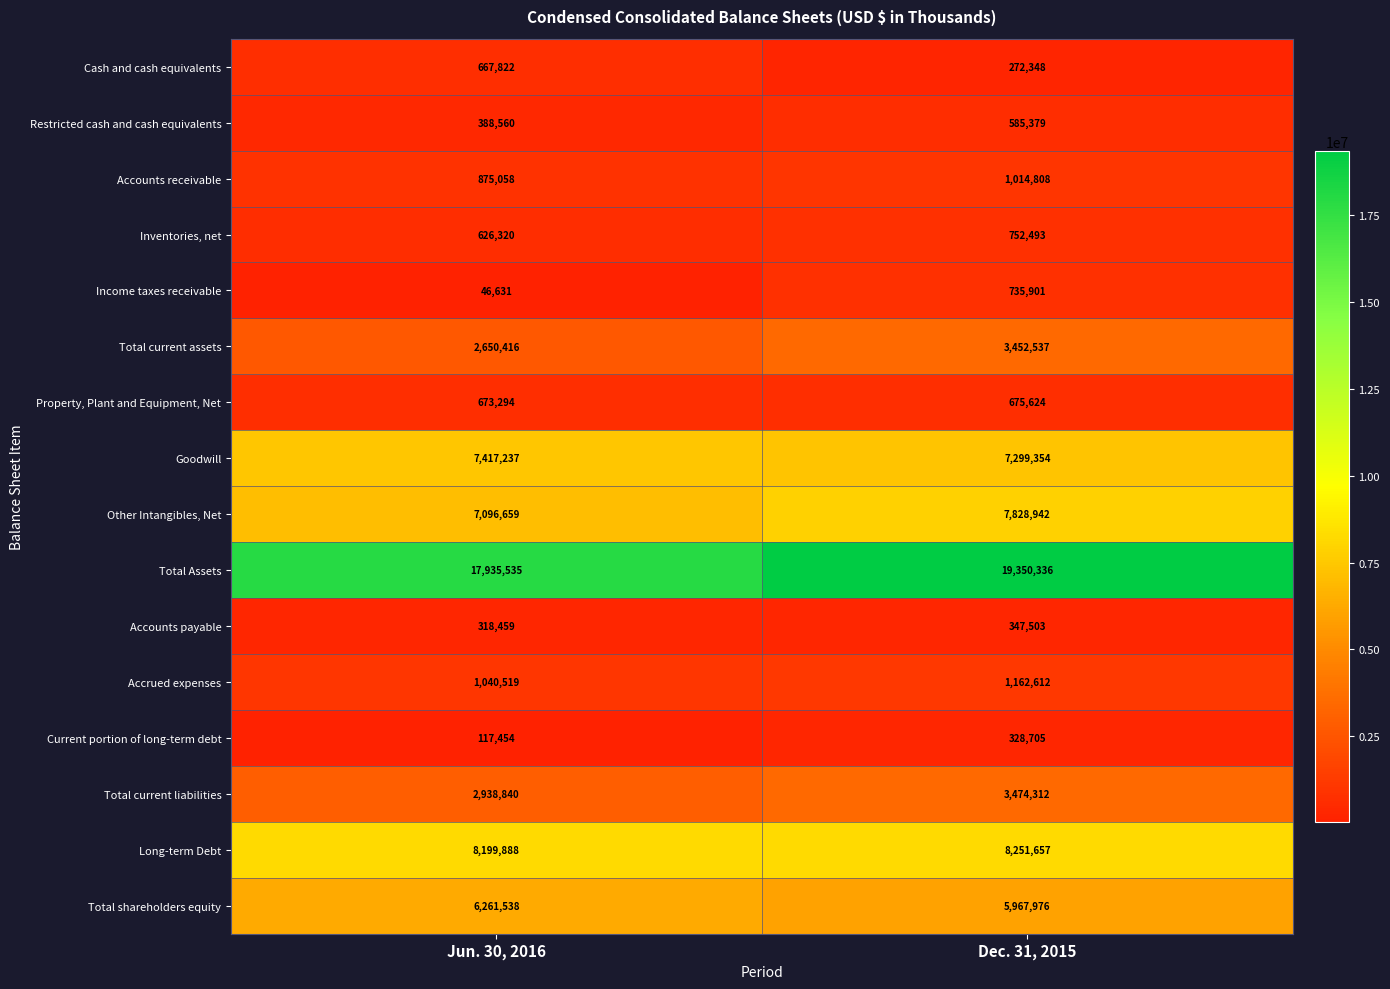

At which category does the chart reach its minimum across all series?

Jun. 30, 2016